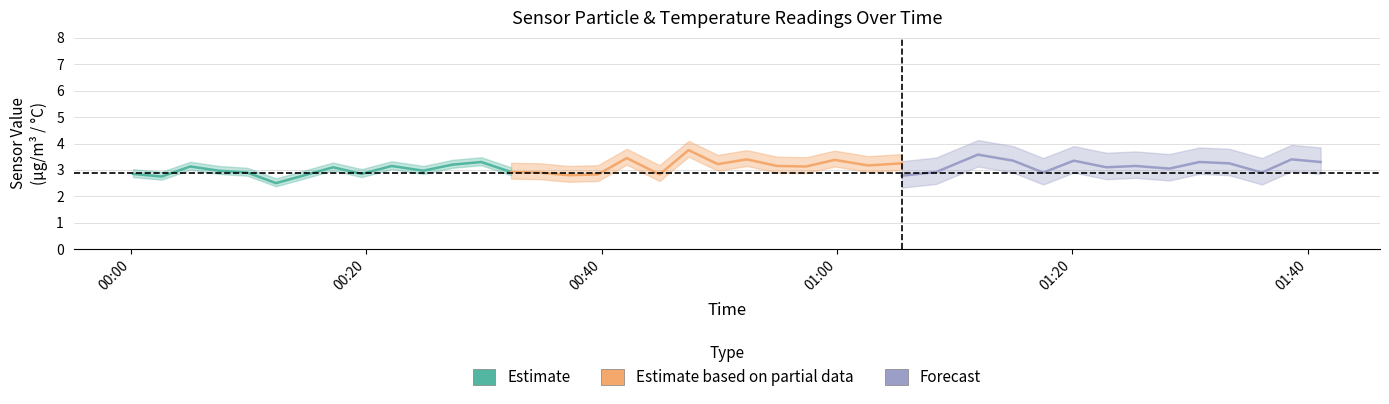

What is the maximum value for Forecast?

3.6